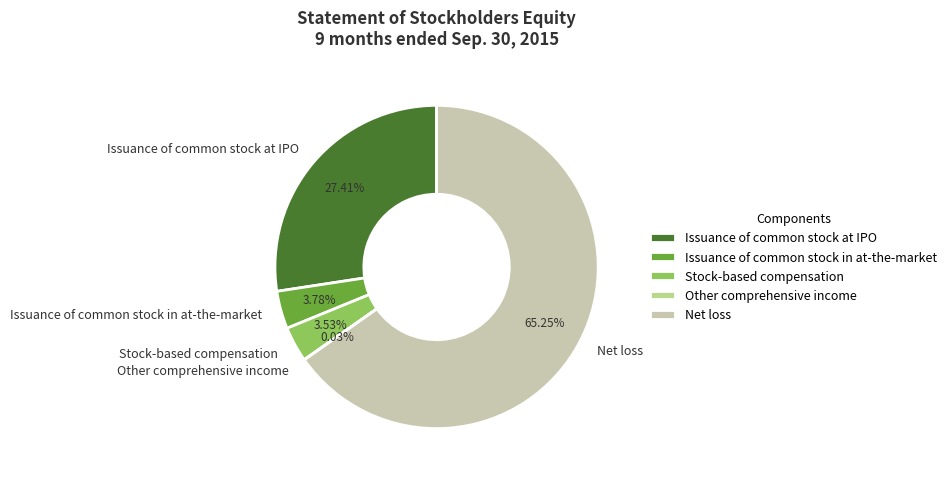

The Net loss slice represents 55% of the pie. True or false?

False